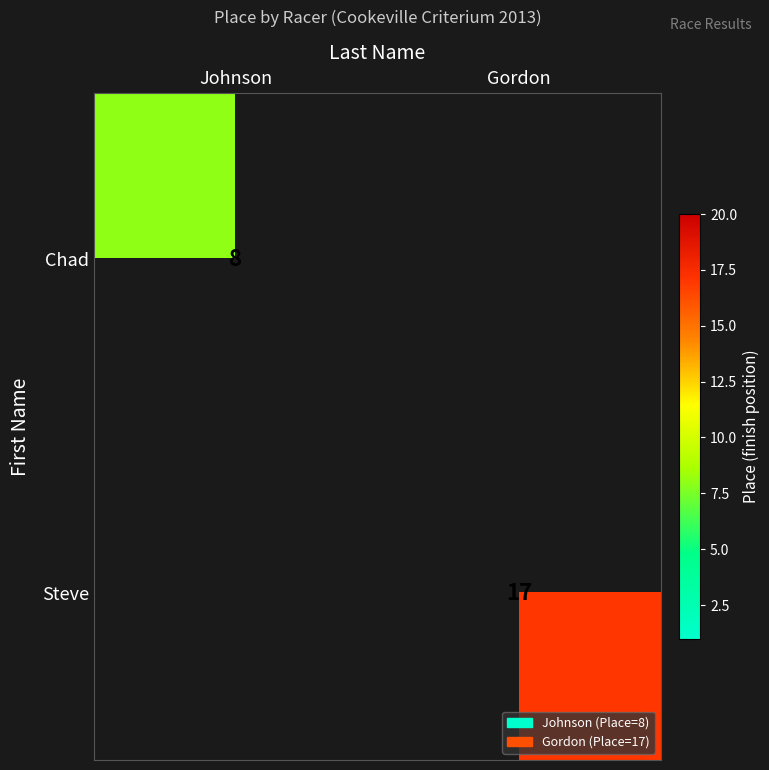

Is it true that Chad equals 8 at Johnson?

True